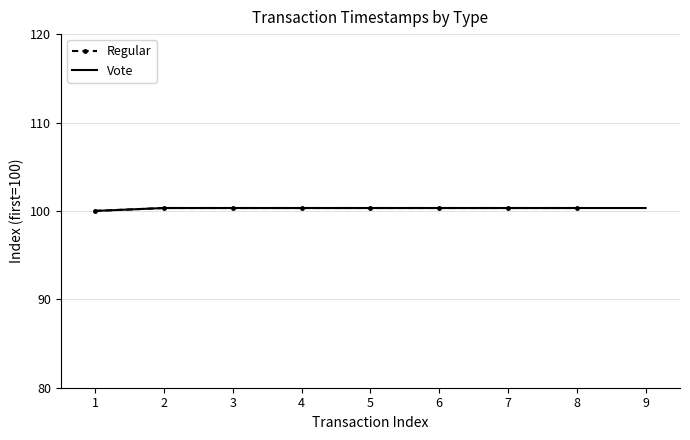

What is the sum of all values?

802.3